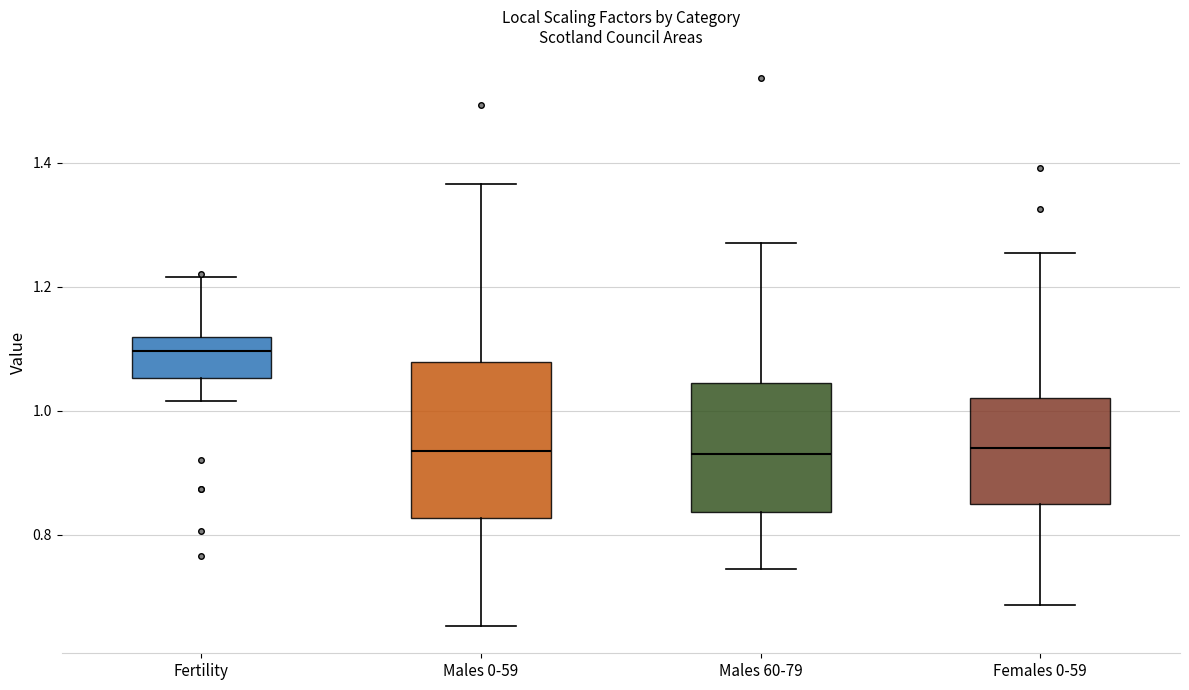

Comparing the boxes themselves (not the whiskers), which one is the tallest?

Males 0-59